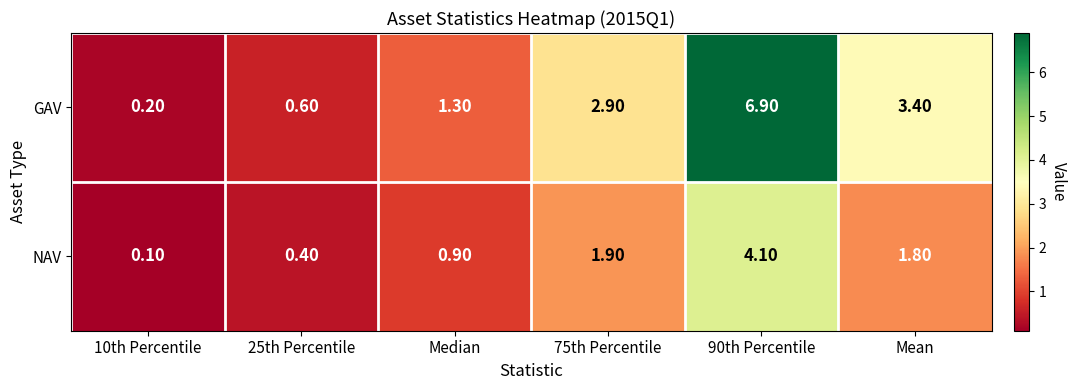

What is the difference between the NAV values at 90th Percentile and 10th Percentile?

4.0